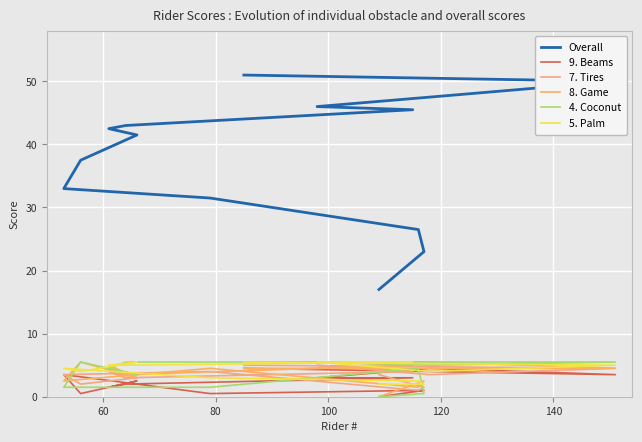

What is the difference between the maximum and minimum values in the 5. Palm series?

3.5